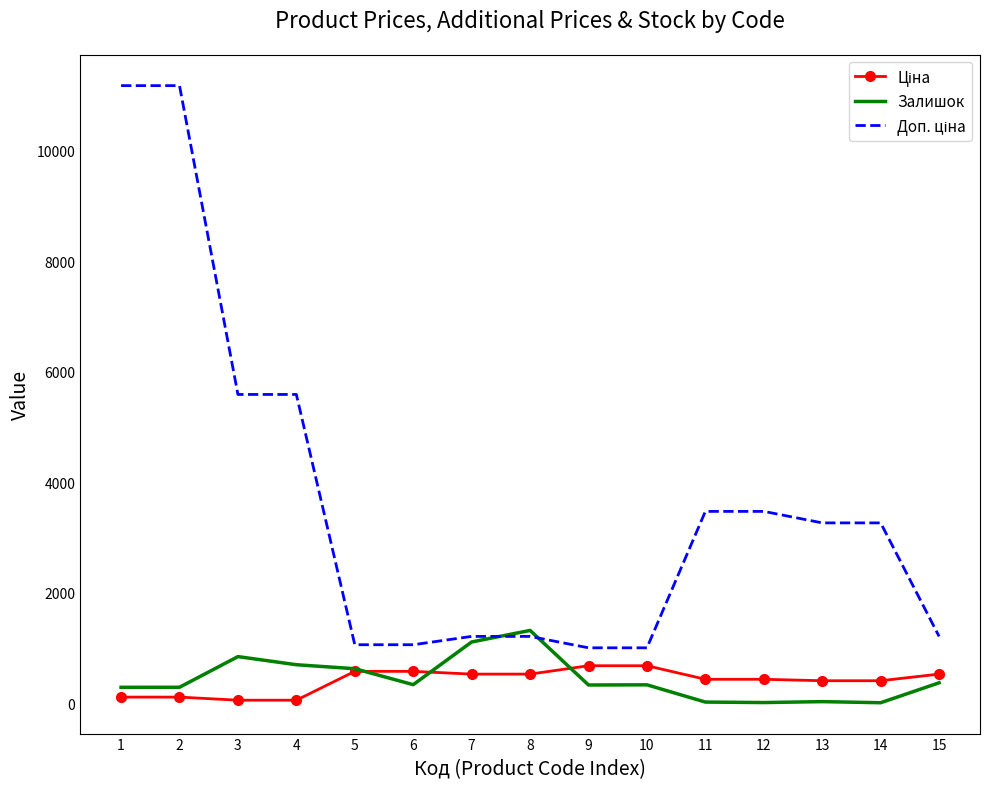

What is the maximum value shown in the chart?

11182.0